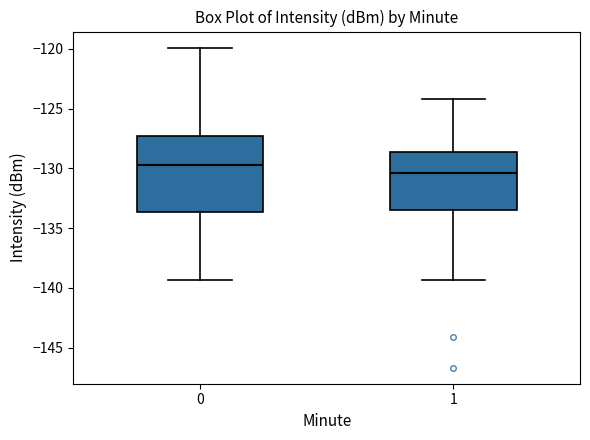

Comparing the boxes themselves (not the whiskers), which one is the tallest?

0